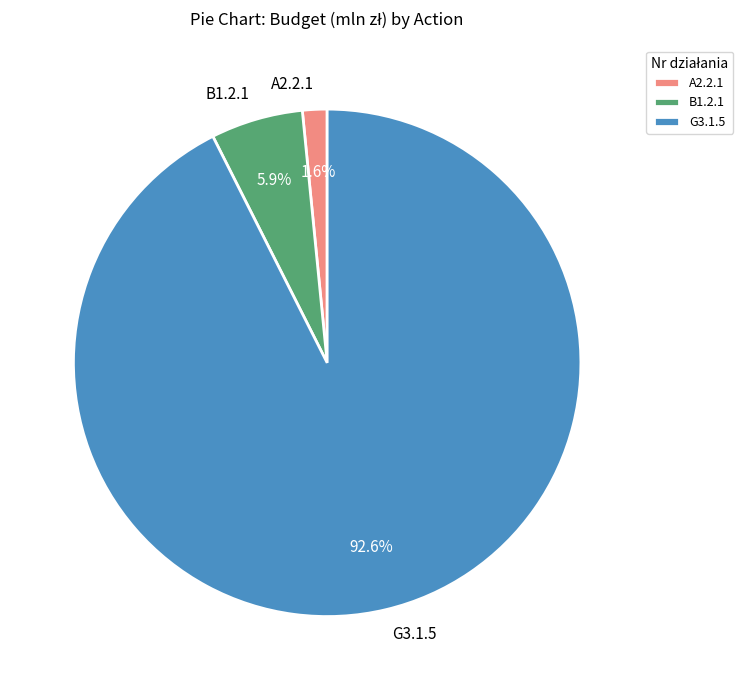

To the nearest percent, what portion does A2.2.1 represent?

2%